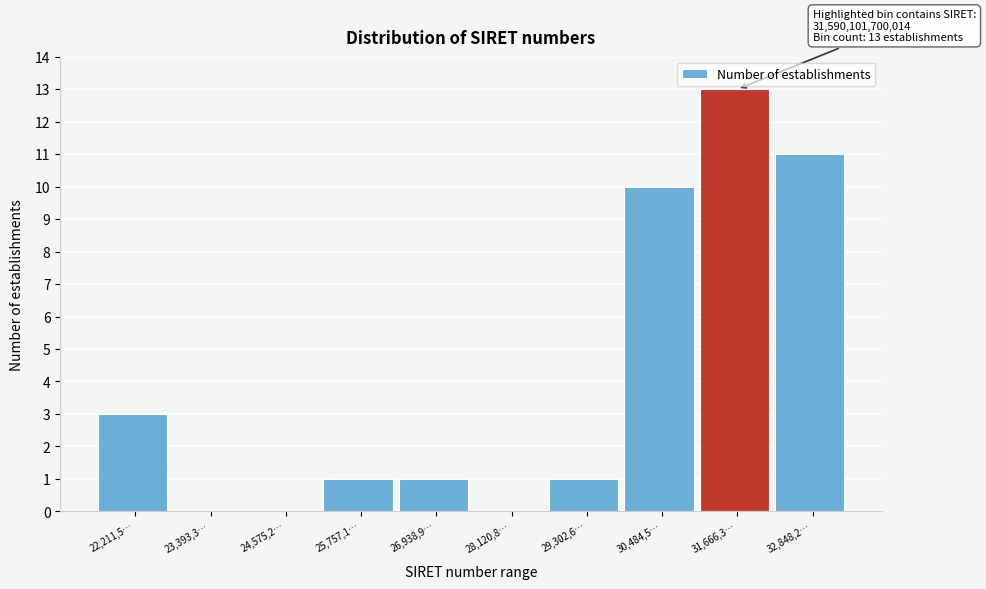

Reading right to left, transcribe all the data shown in this chart.

32,848,2…=11	31,666,3…=13	30,484,5…=10	29,302,6…=1	28,120,8…=0	26,938,9…=1	25,757,1…=1	24,575,2…=0	23,393,3…=0	22,211,5…=3